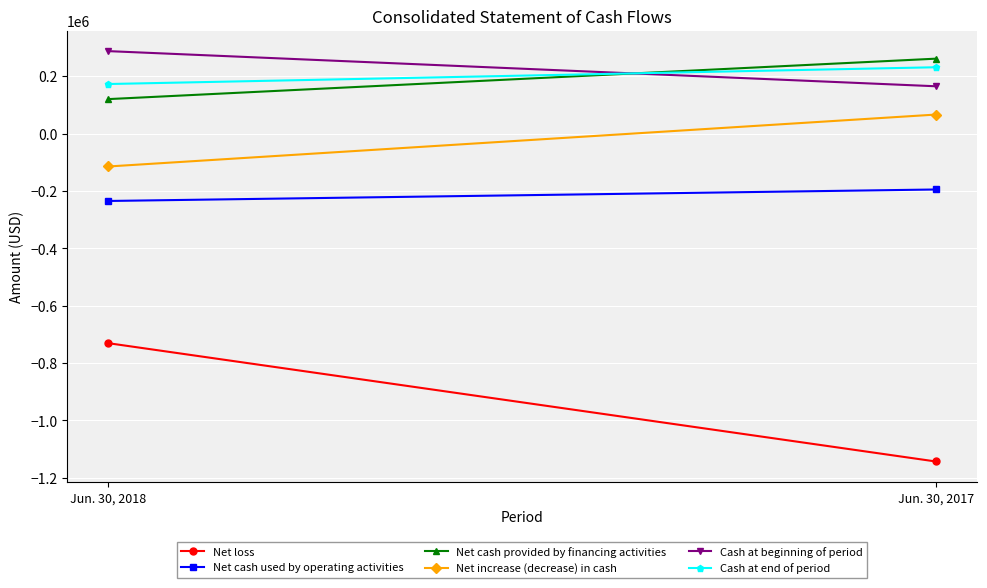

What is the lowest value of the Net cash provided by financing activities series?

120250